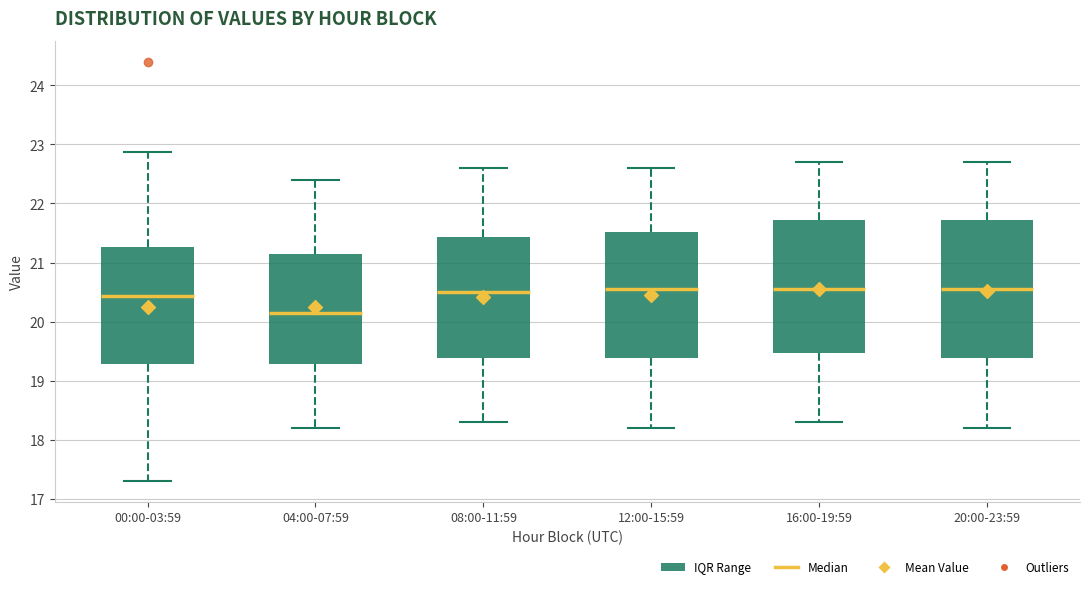

Where is the lower edge of the box for 00:00-03:59 on the y-axis? The values are not printed on the chart, so give them approximately, as read against the axis.

19.3